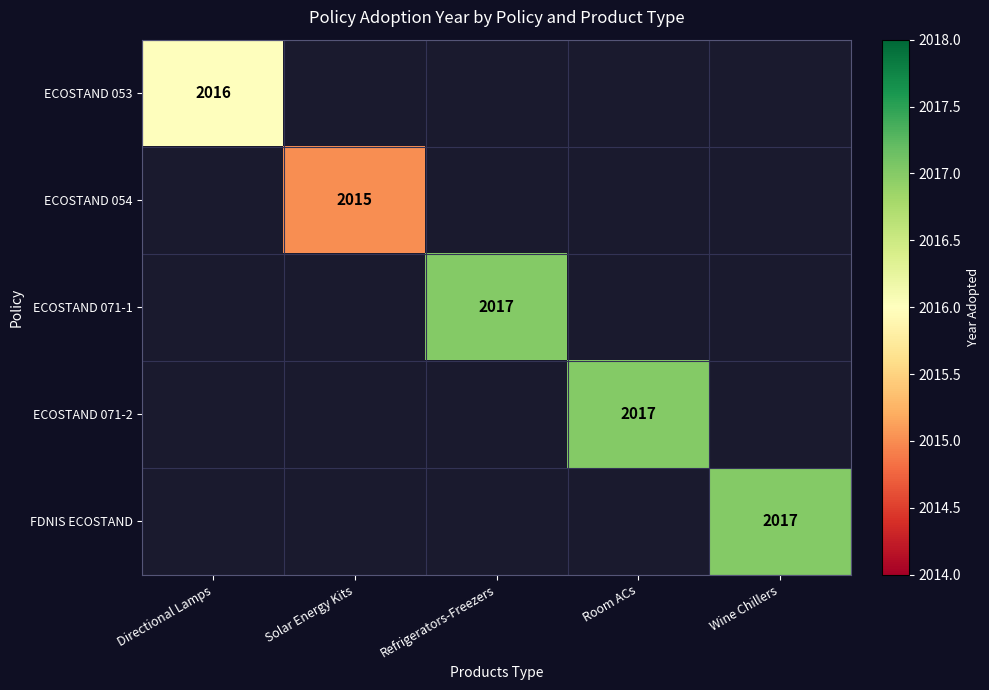

True or false: ECOSTAND 071-1 has a value of 2017 at Refrigerators-Freezers.

True